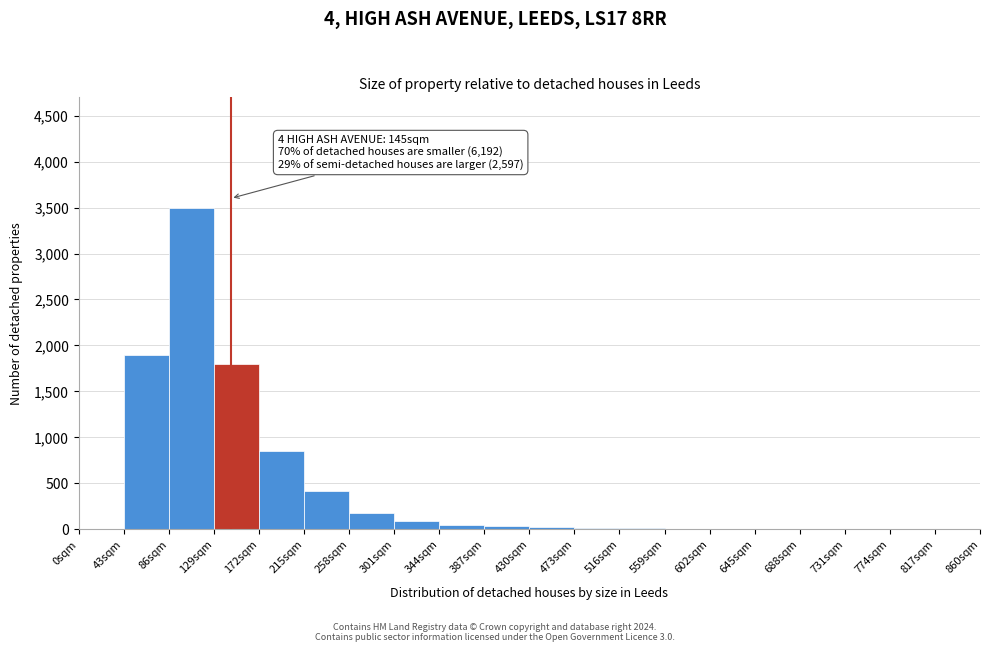

Over which range of the x-axis is the bar tallest?

86 to 129